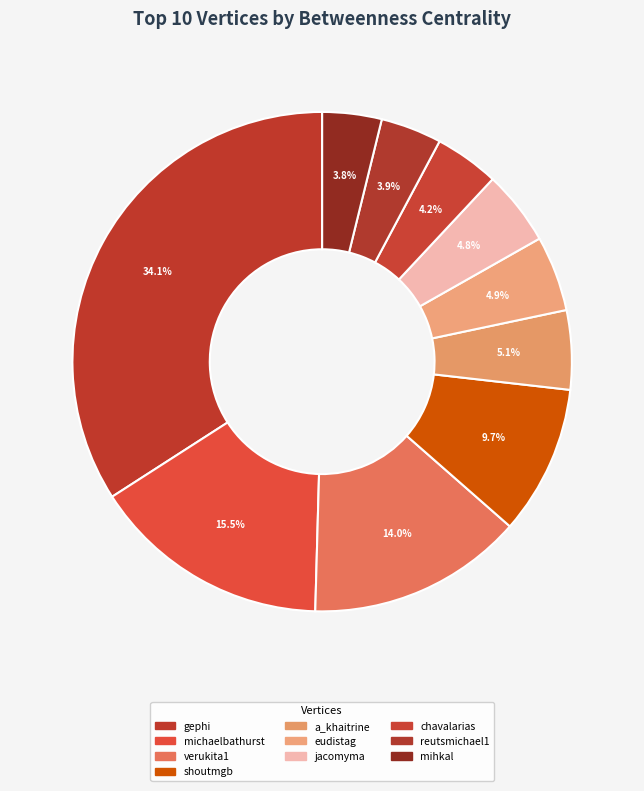

Count the number of slices in the pie.

10